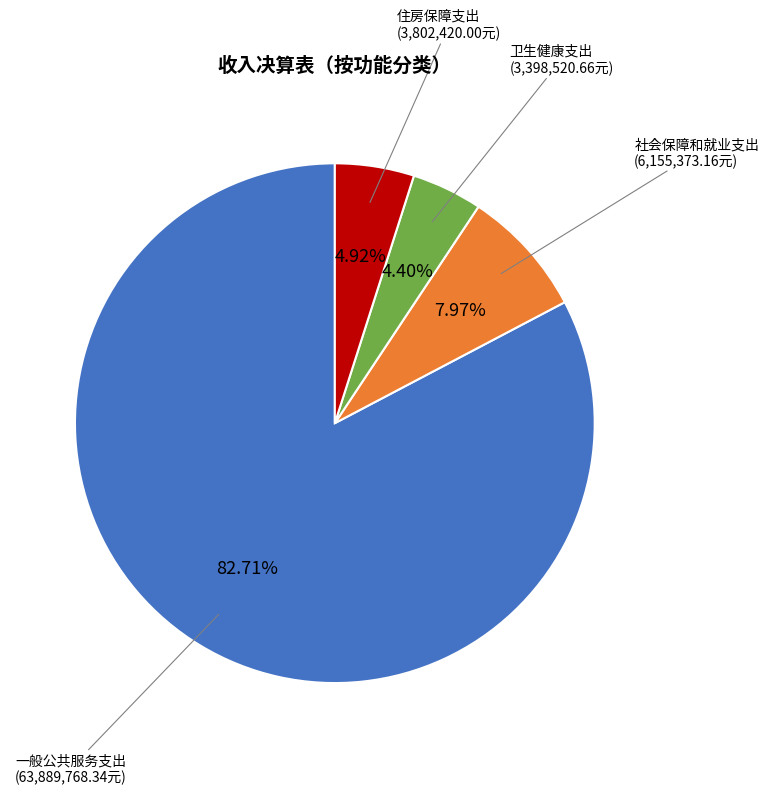

Is there any slice that represents more than half of the pie?

Yes